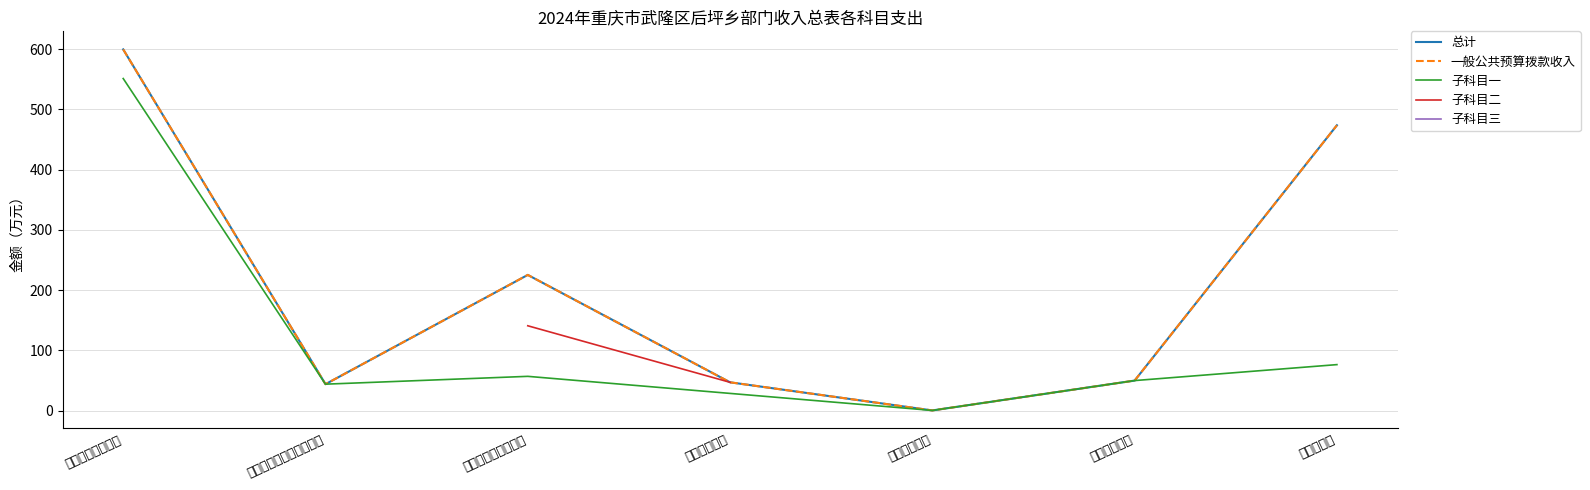

At how many categories does at least one series exceed 146?

3